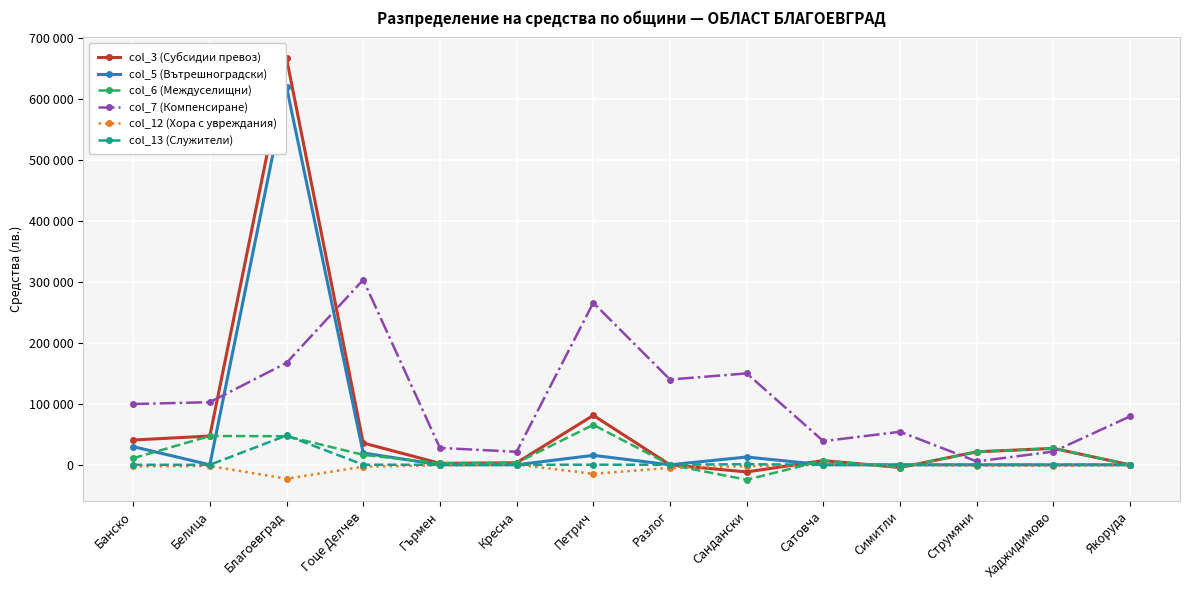

Between Хаджидимово and Петрич, which is larger?

Петрич